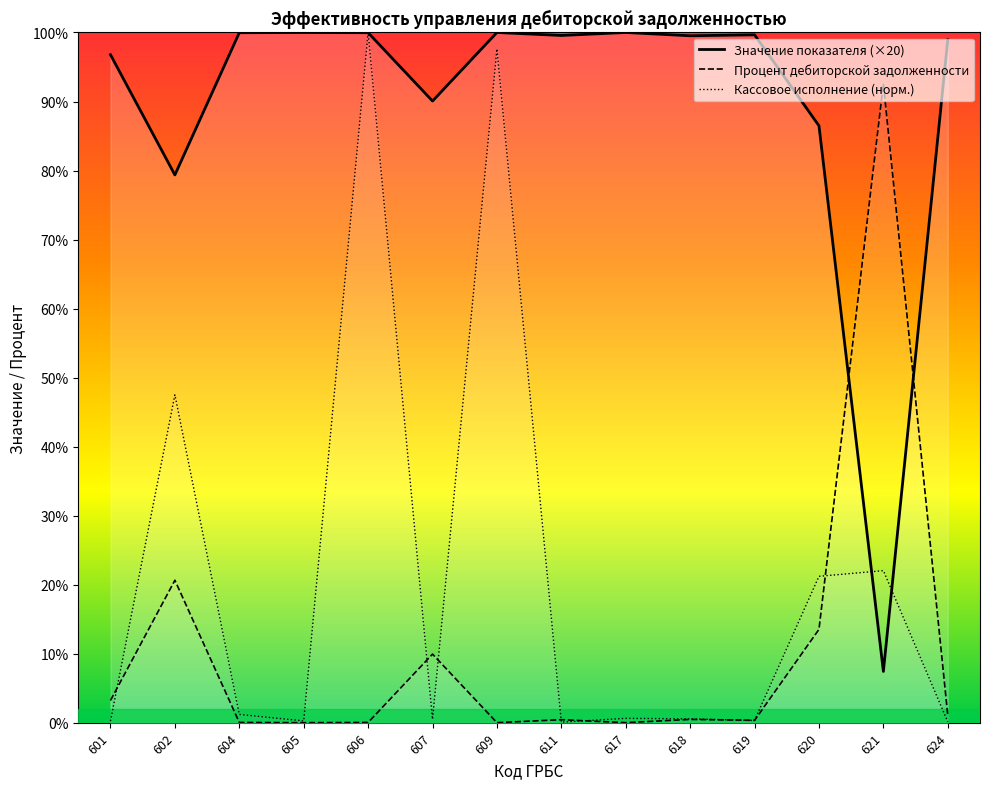

Between 601 and 604, which series saw the biggest shift?

Процент дебиторской задолженности